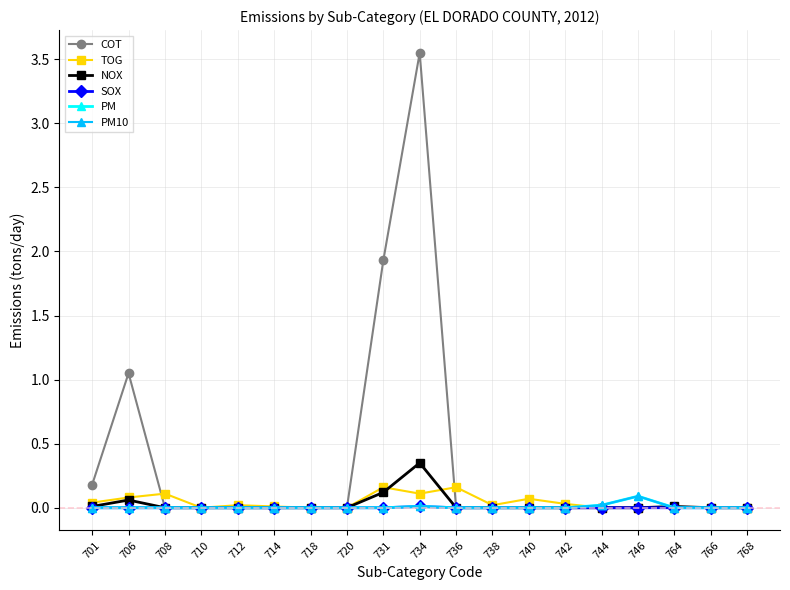

Does the chart have visible grid lines?

Yes